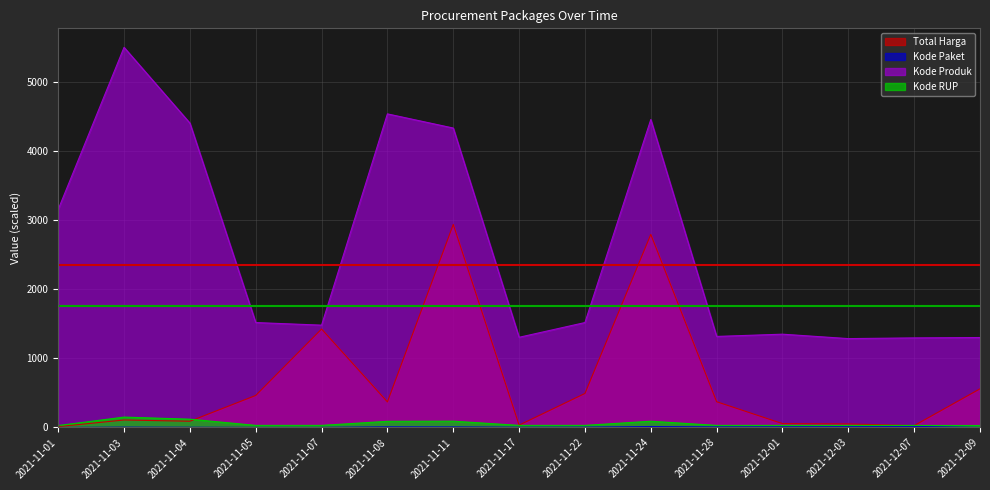

What position from the right is 2021-12-09?

1